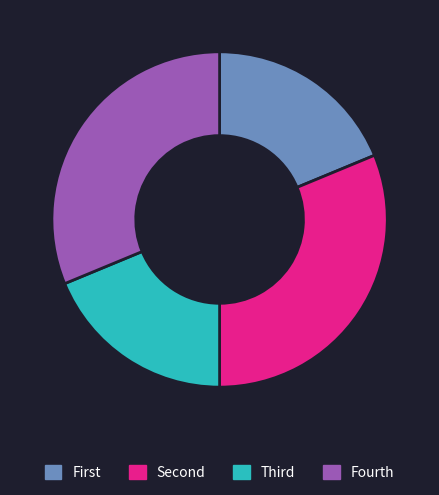

Is there any slice that represents more than half of the pie?

No